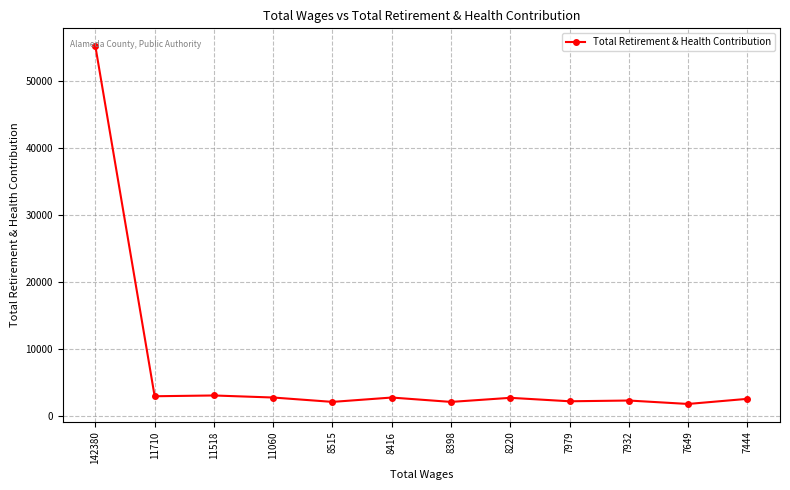

What is the difference between the maximum and minimum values?

53460